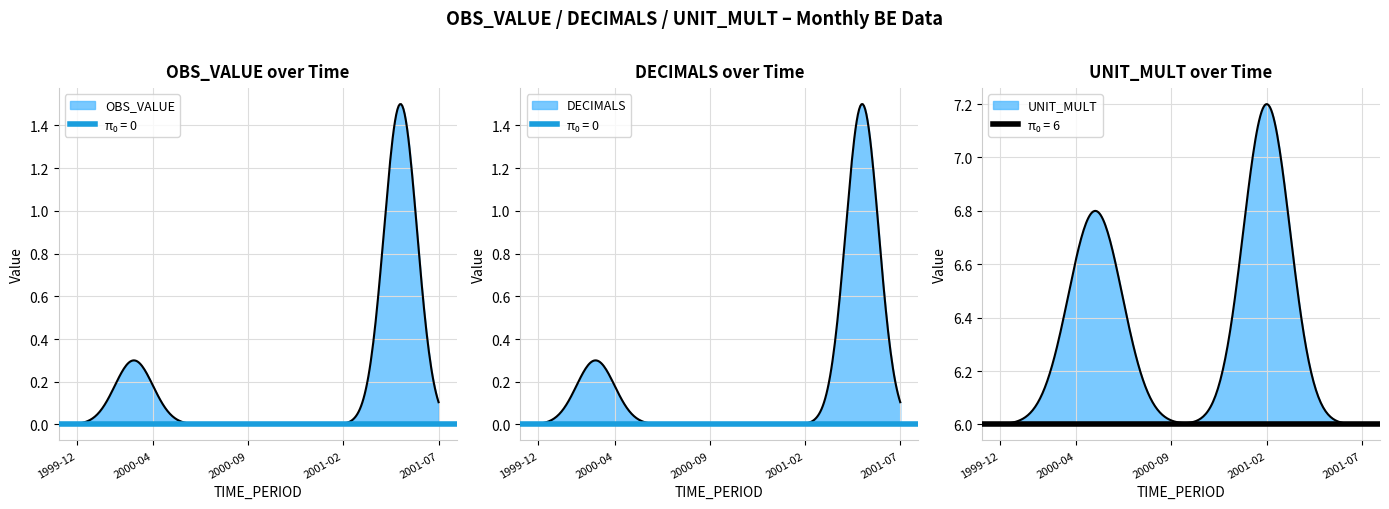

Rank the series at 2001-02 from lowest to highest value.

OBS_VALUE, DECIMALS, UNIT_MULT